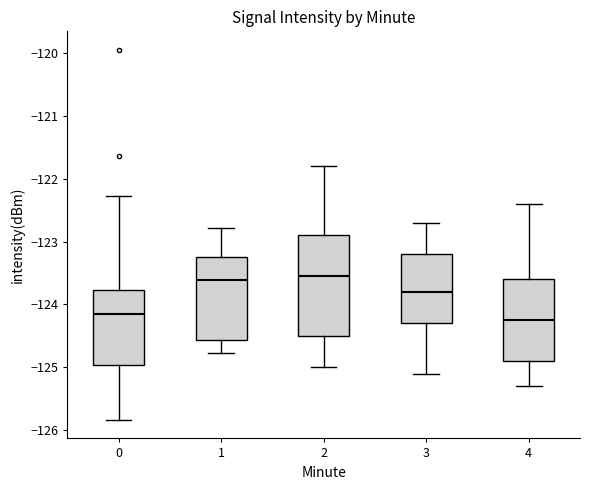

Reading left to right, read every box against the y-axis: the position of its median line, the range the box covers, and the ends of its whiskers. The values are not printed on the chart, so give them approximately, as read against the axis.

0: median -124.2, box -125.0 to -123.8, whiskers -125.8 to -122.3
1: median -123.6, box -124.6 to -123.3, whiskers -124.8 to -122.8
2: median -123.5, box -124.5 to -122.9, whiskers -125.0 to -121.8
3: median -123.8, box -124.3 to -123.2, whiskers -125.1 to -122.7
4: median -124.2, box -124.9 to -123.6, whiskers -125.3 to -122.4